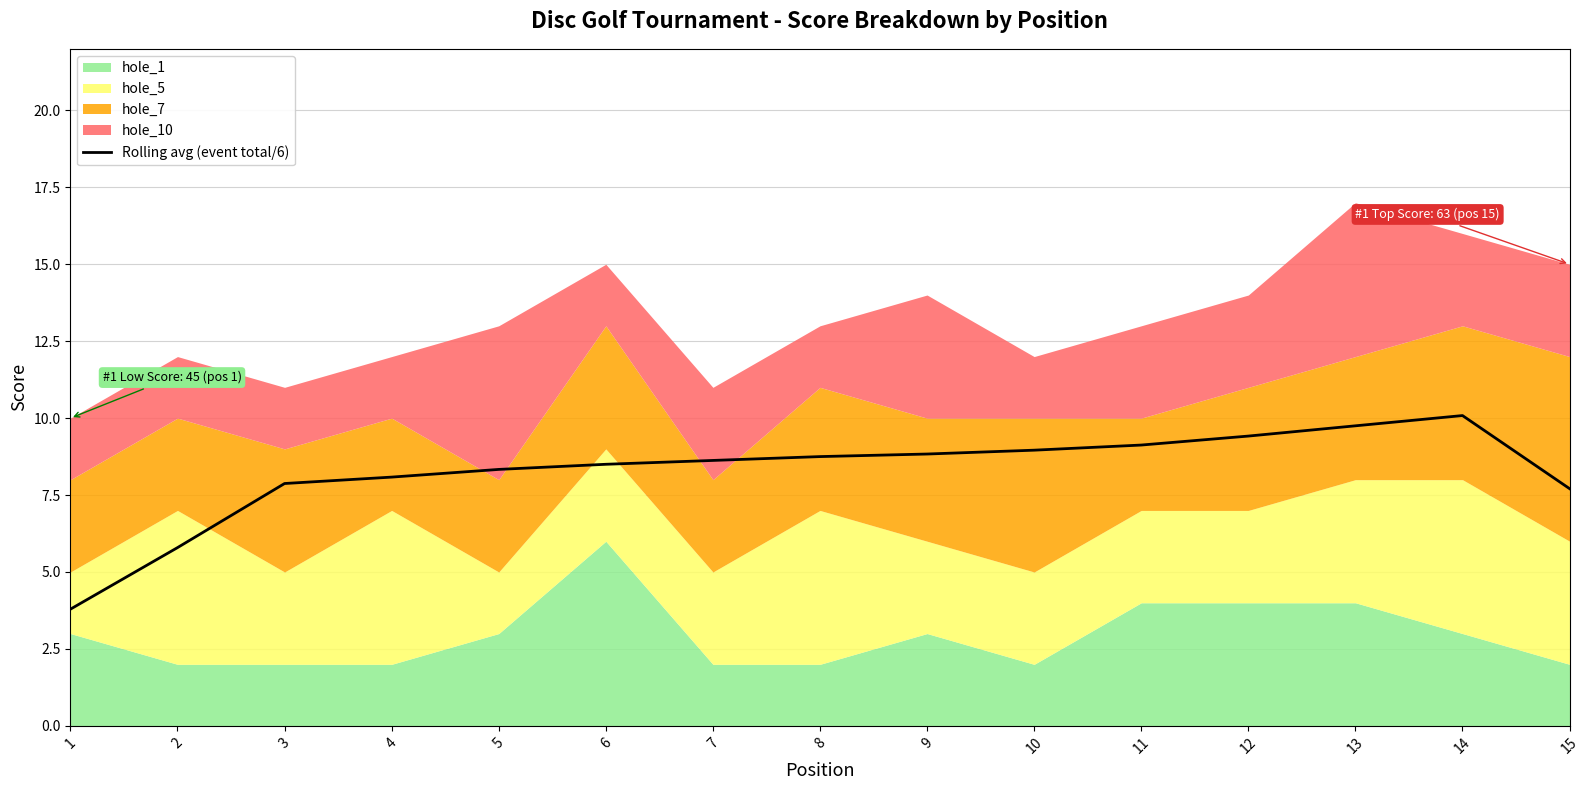

Which has a higher value, 14 or 1?

14